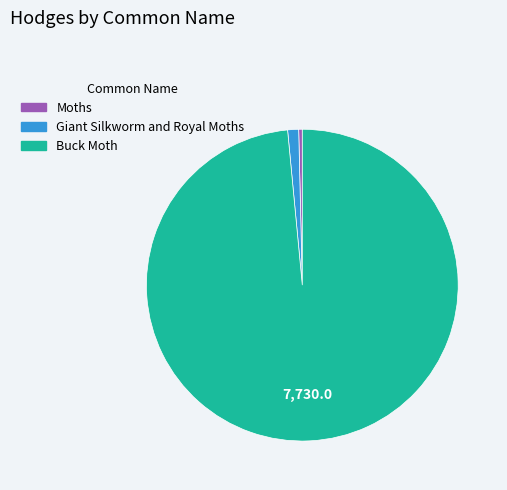

Do Buck Moth and Moths together represent more than half of the pie?

Yes